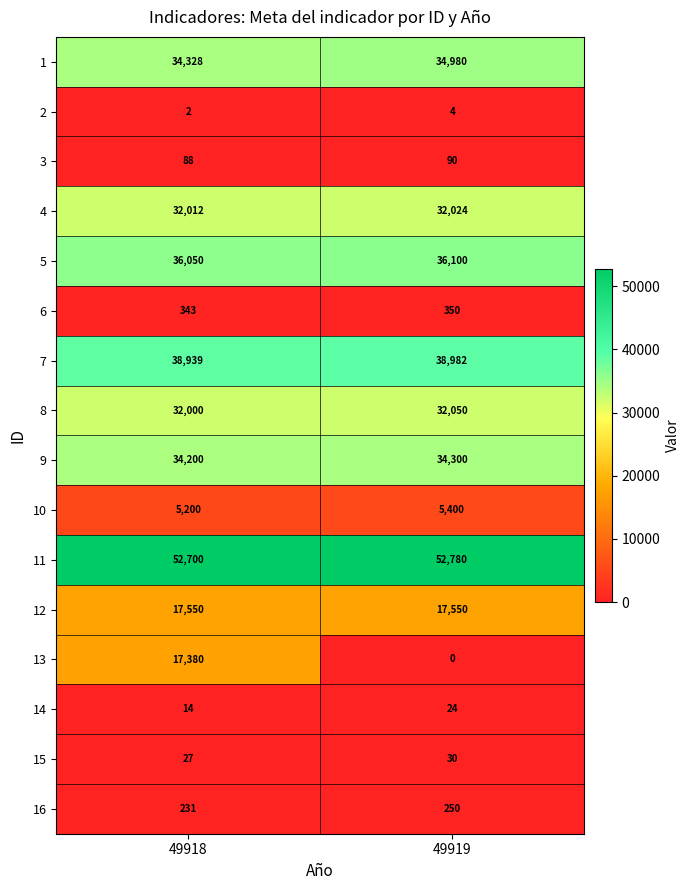

What is the difference between the highest and lowest values at 49919?

52780